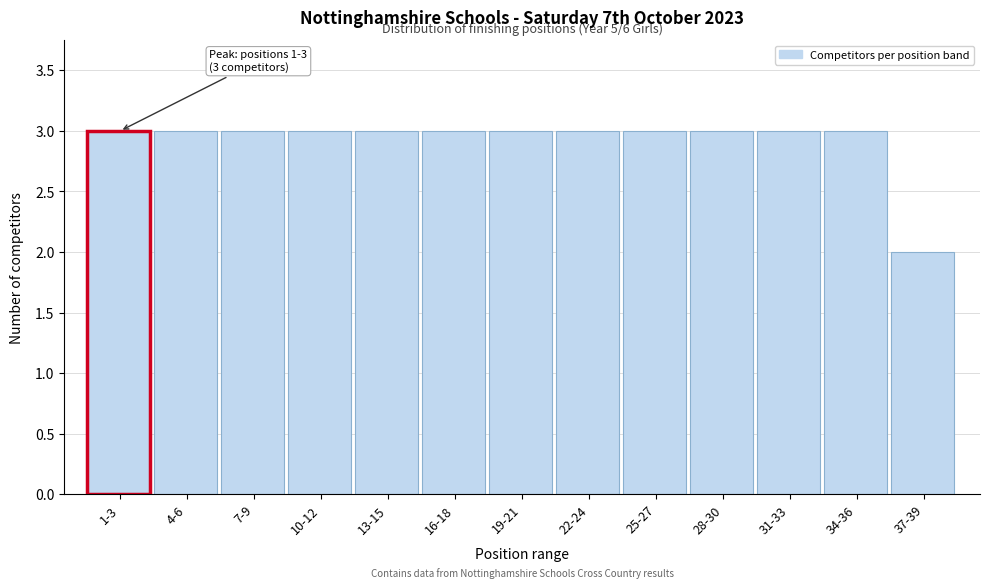

Reading left to right, list all the values displayed in this chart.

1-3=3	4-6=3	7-9=3	10-12=3	13-15=3	16-18=3	19-21=3	22-24=3	25-27=3	28-30=3	31-33=3	34-36=3	37-39=2